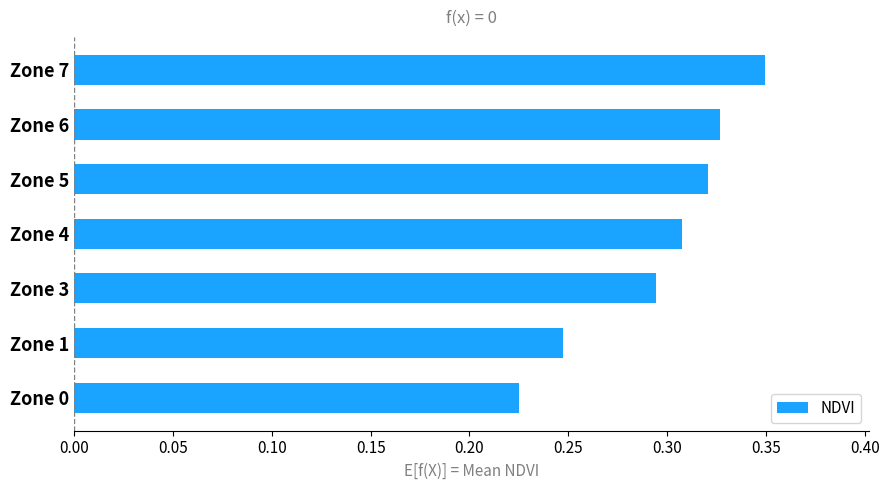

How many distinct data groups are displayed?

1